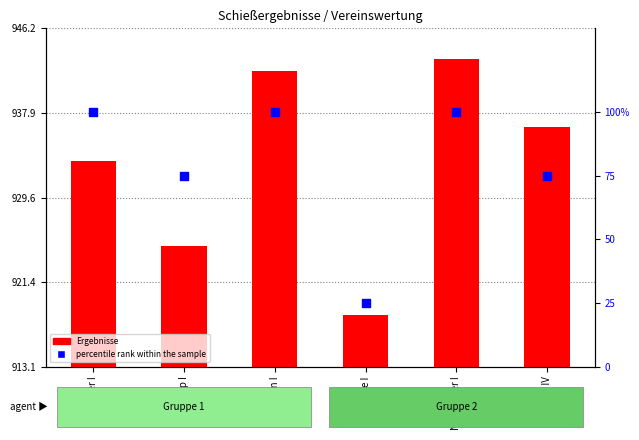

Which series has the largest total across all categories?

Ergebnisse